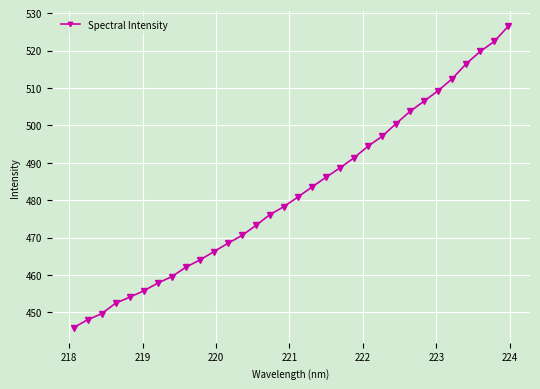

What is the greatest value displayed?

526.5